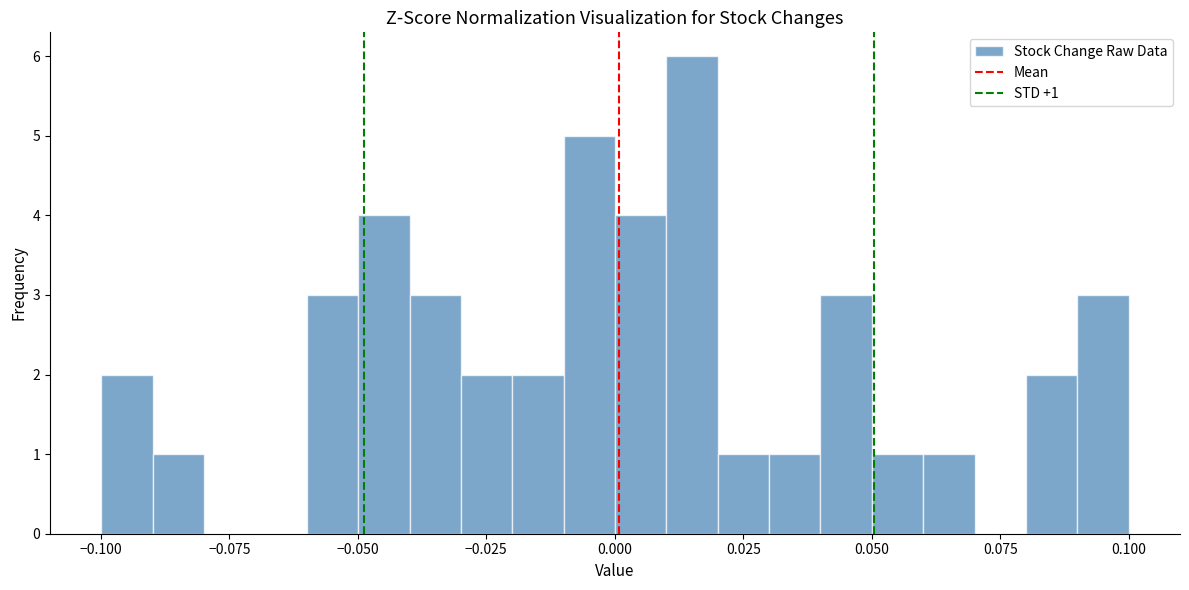

Read against the x-axis, roughly where is the centre of the tallest bar?

0.015